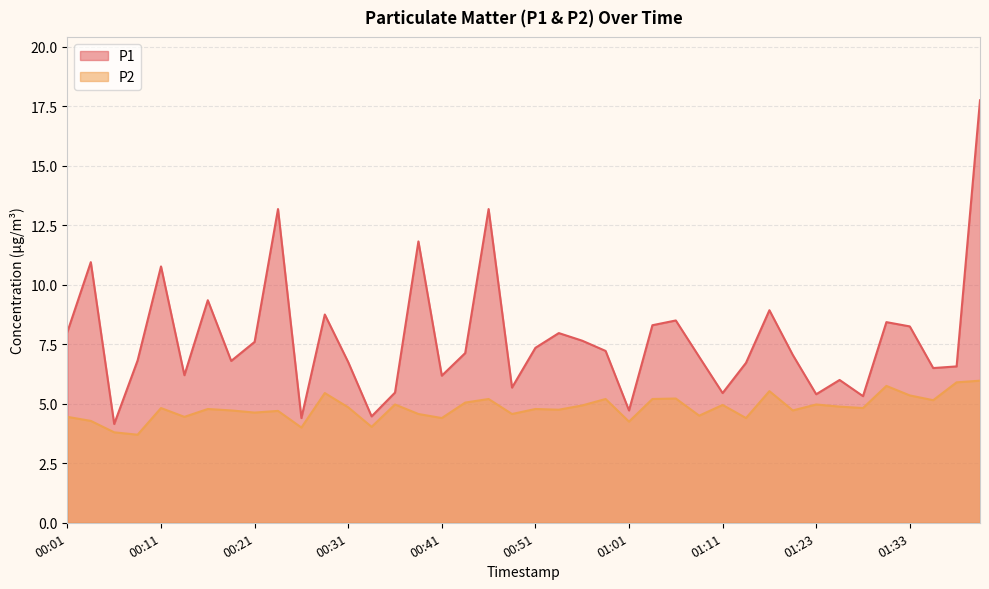

Which series changed the most between 00:28 and 01:11?

P1